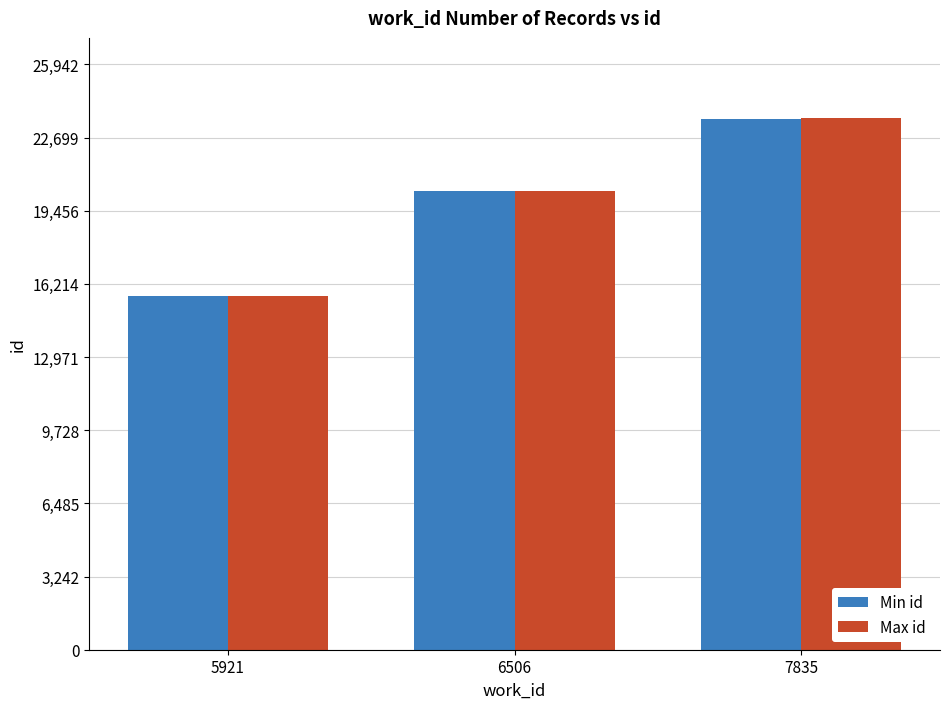

The Max id series shows 15699 at 5921. True or false?

True